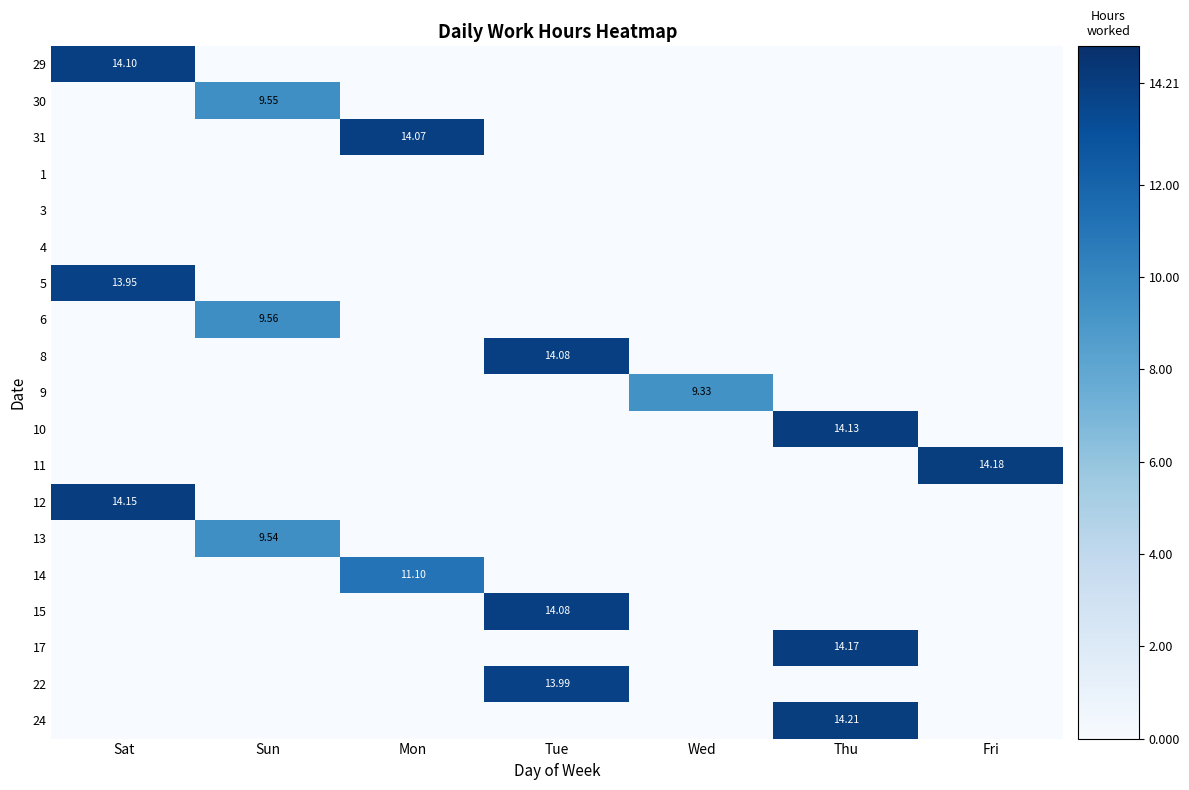

Which category has the highest value across all series?

Thu